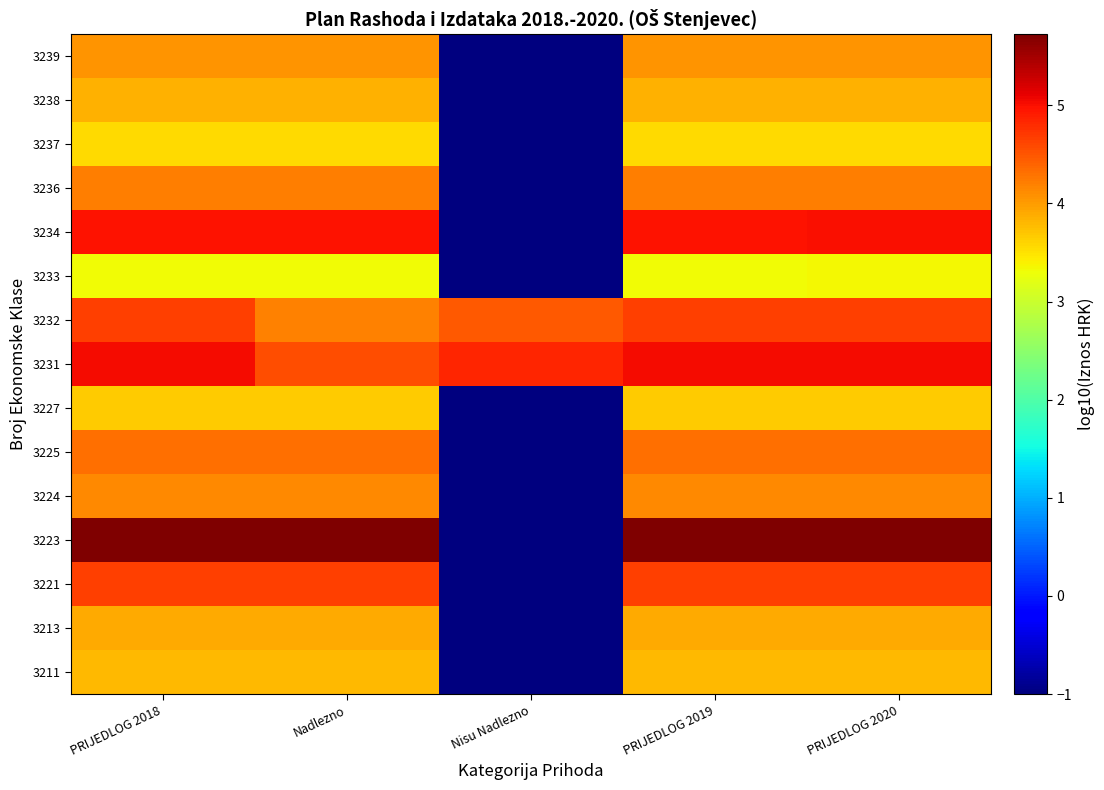

What is the total value across all series at PRIJEDLOG 2018?

63.8